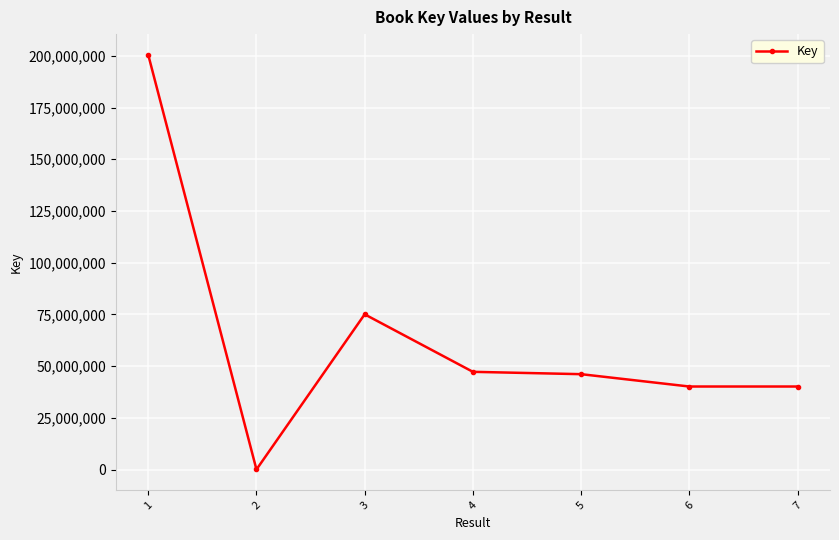

What is the average value?

64201200